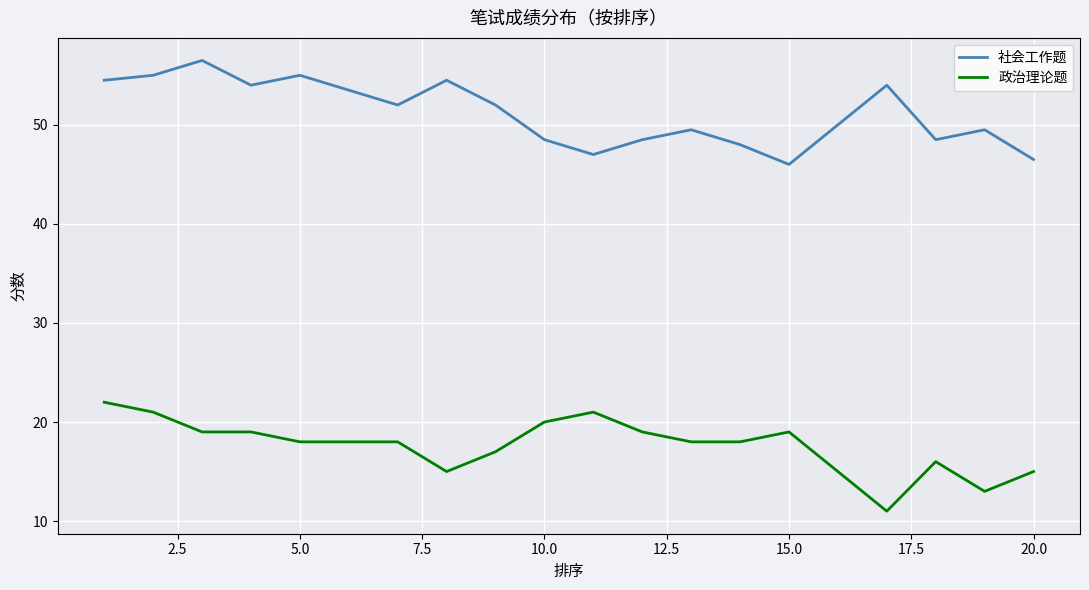

How many categories are shown in the chart?

20